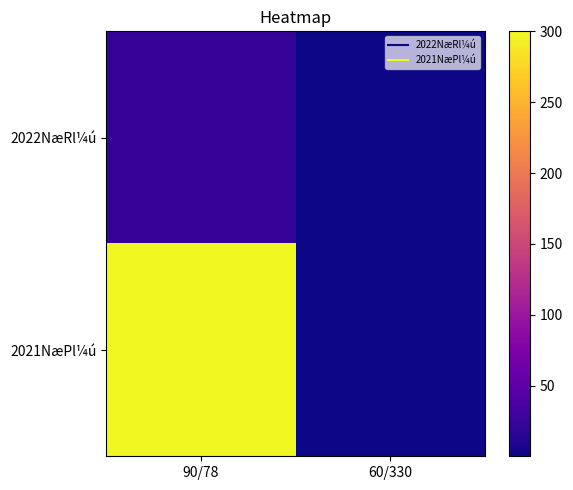

Which series has the widest spread of values?

2021NæPl¼ú